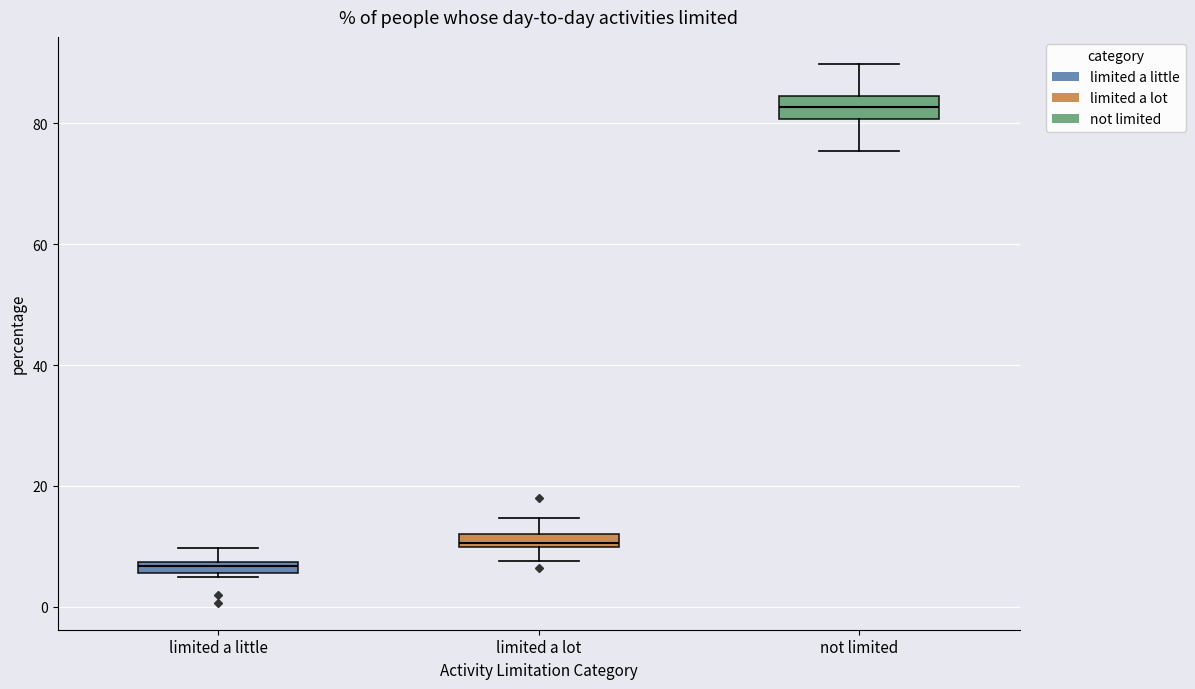

Where does the lower whisker of the box for not limited end on the y-axis? The values are not printed on the chart, so give them approximately, as read against the axis.

76